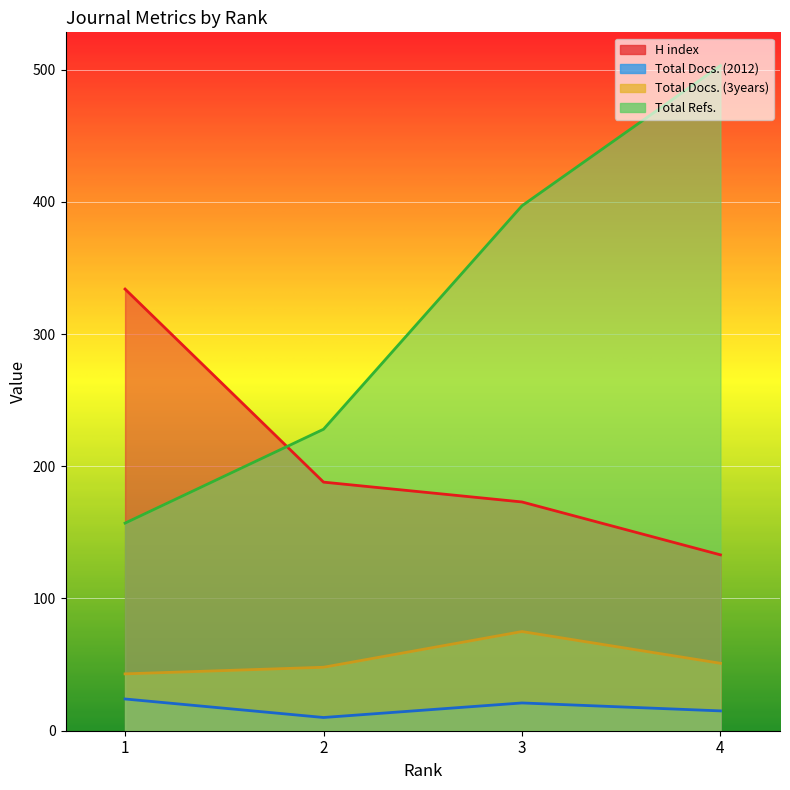

Rank the series at 3 from lowest to highest value.

Total Docs. (2012), Total Docs. (3years), H index, Total Refs.